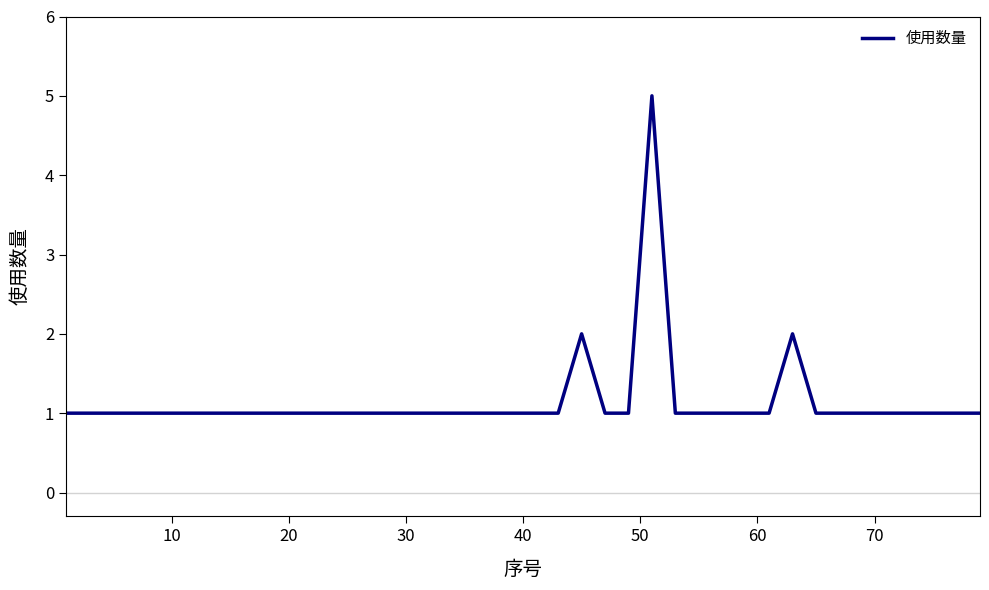

What is the greatest value displayed?

5